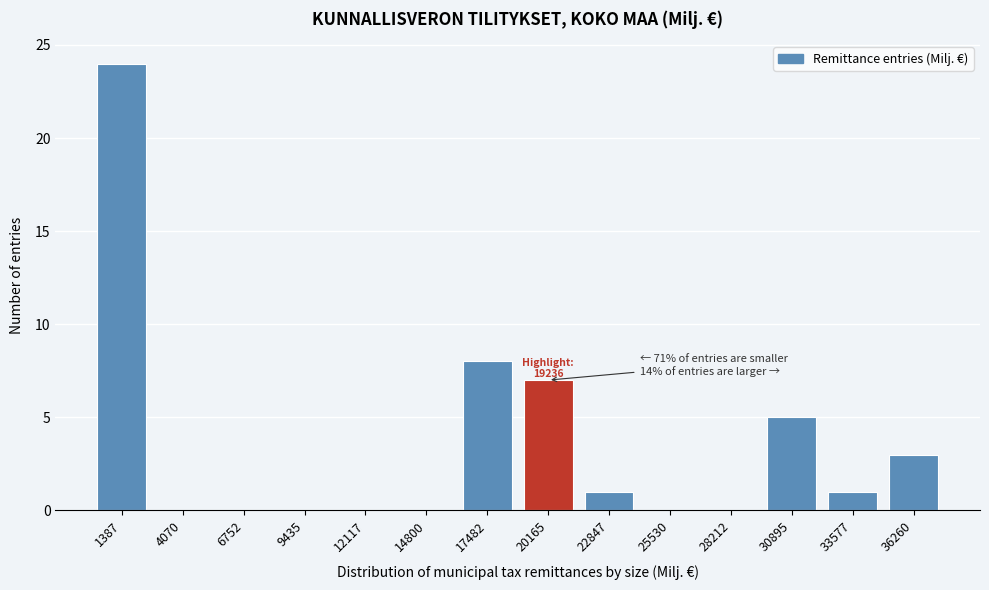

At which label is the value closest to 12?

17482